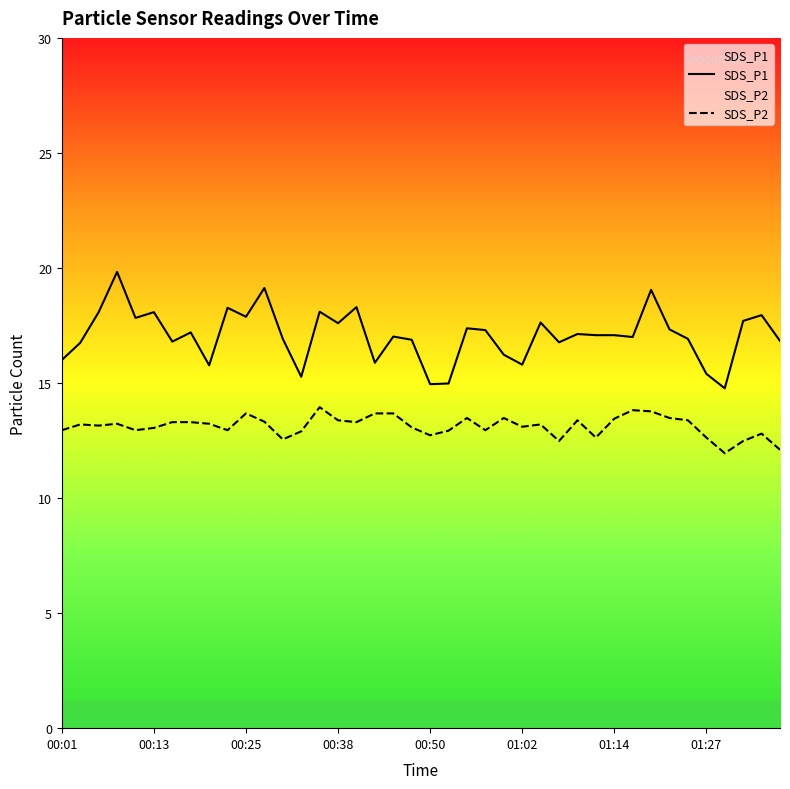

What is the highest value of the SDS_P1 series?

19.8